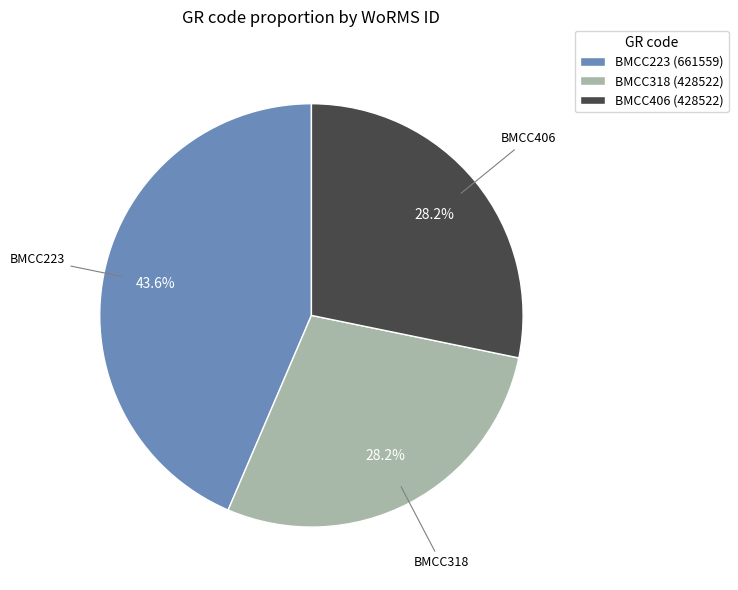

Does BMCC223 account for over 50% of the chart?

No